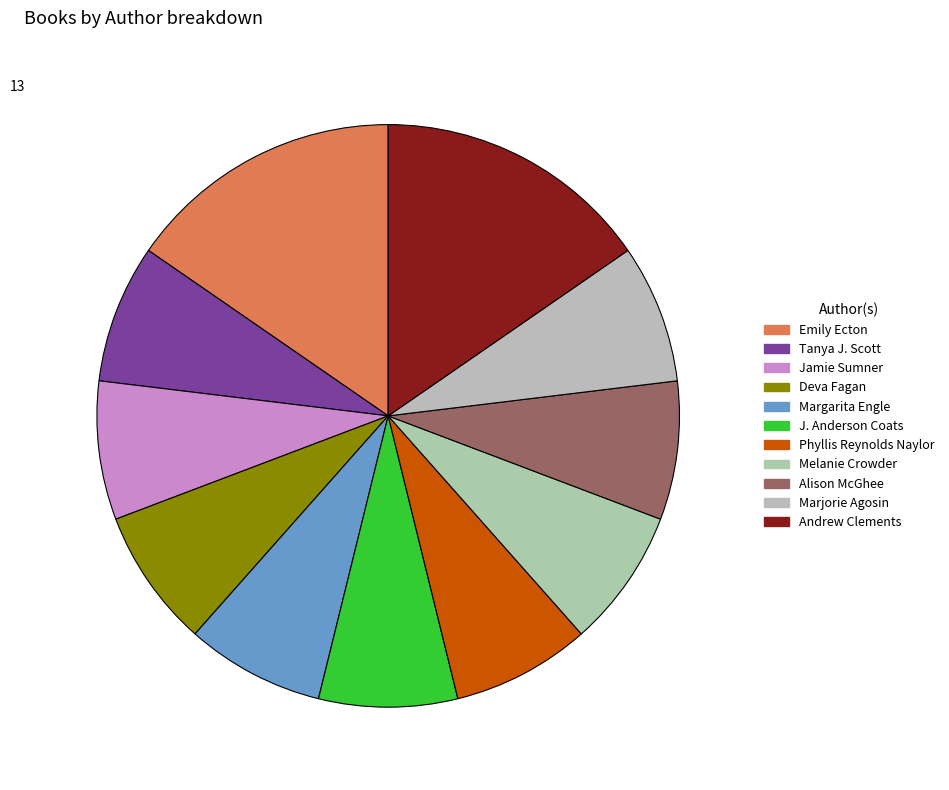

How many slices are in this pie chart?

11